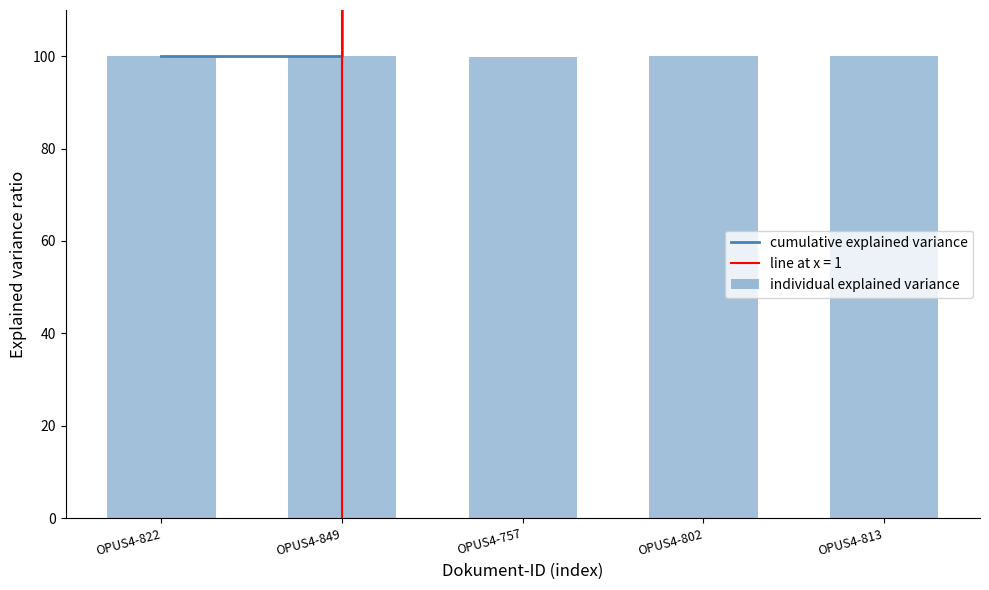

The individual explained variance series shows 40.3 at OPUS4-757. True or false?

False